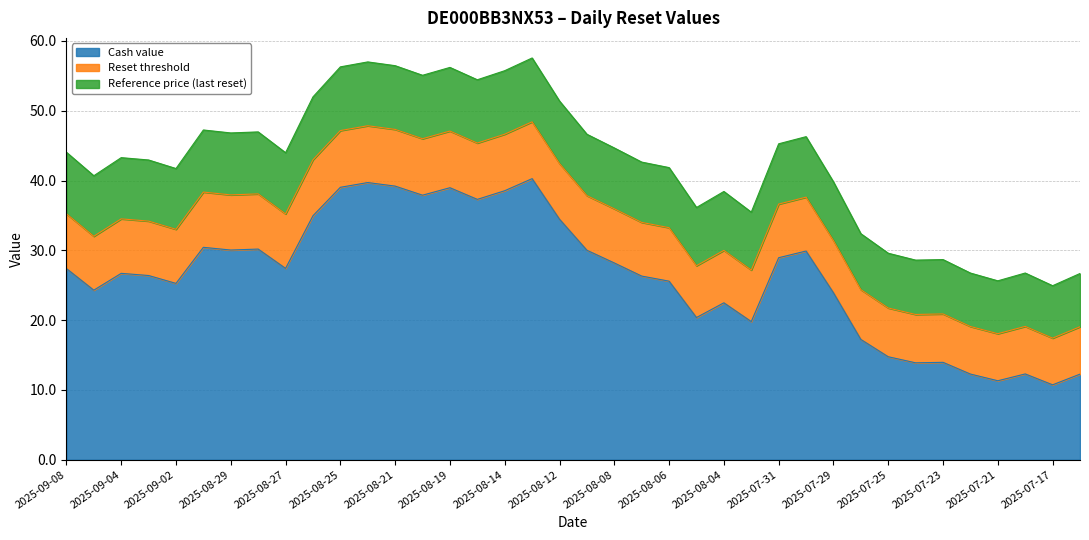

Between 2025-08-29 and 2025-07-23, which is larger?

2025-08-29